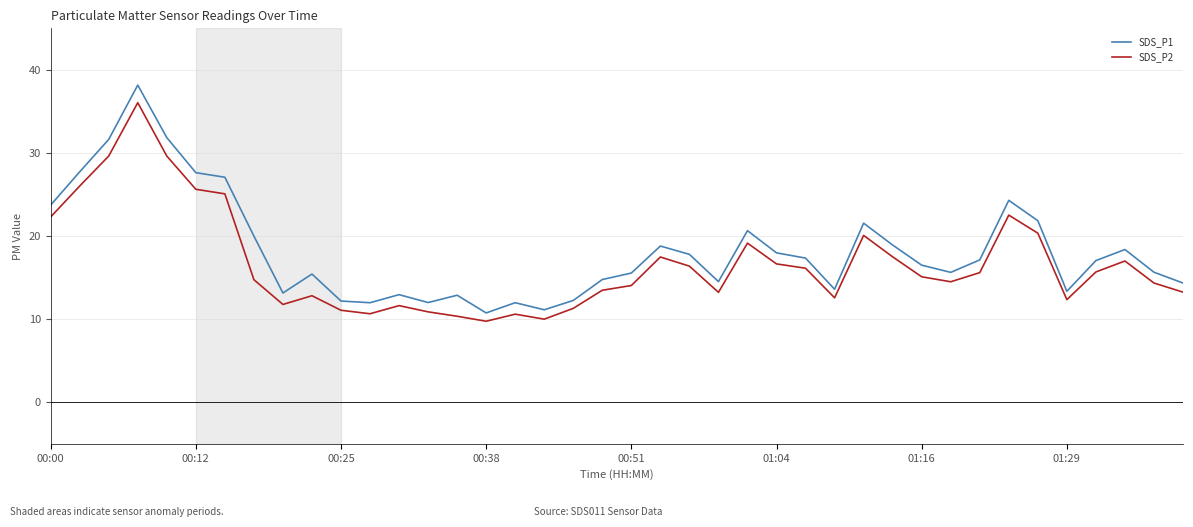

True or false: SDS_P1 and SDS_P2 intersect in this chart.

False